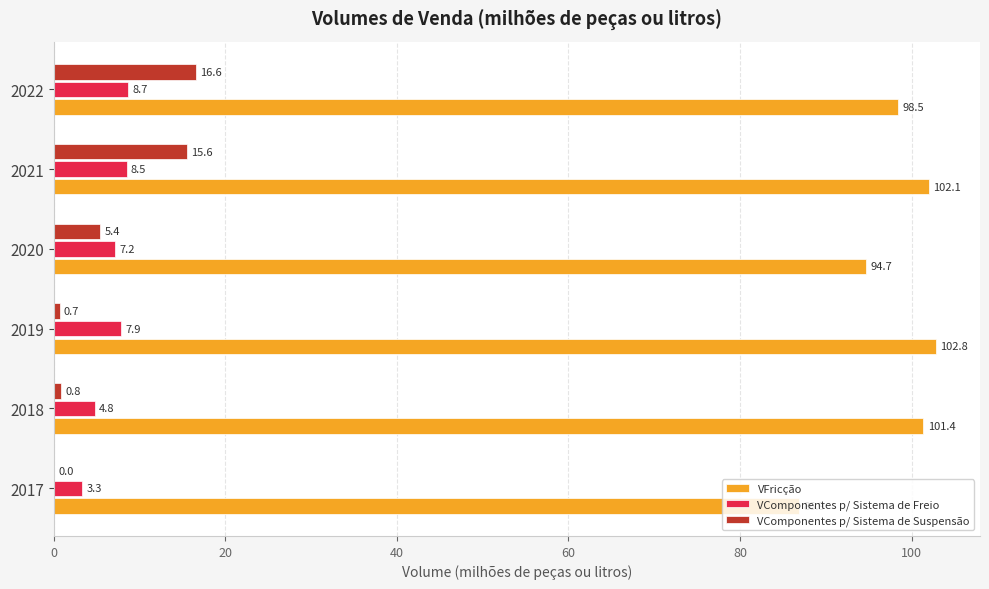

Between 2021 and 2022, which series saw the biggest shift?

VFricção